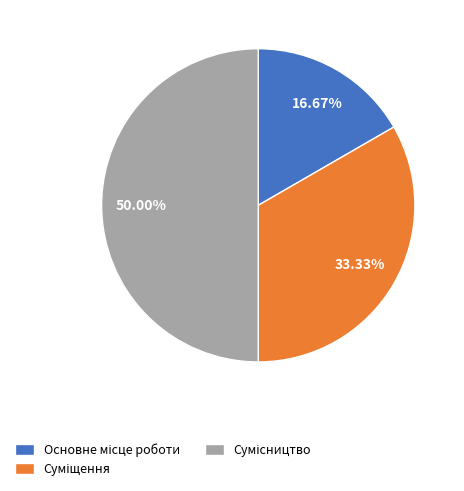

What percentage is NOT represented by Основне місце роботи?

83.3%